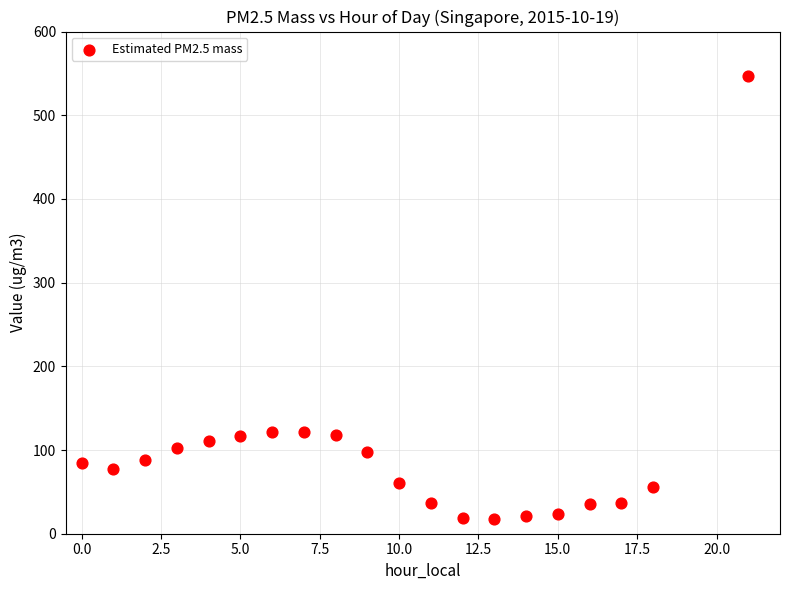

What is the range of Y values (max minus min)?

529.0